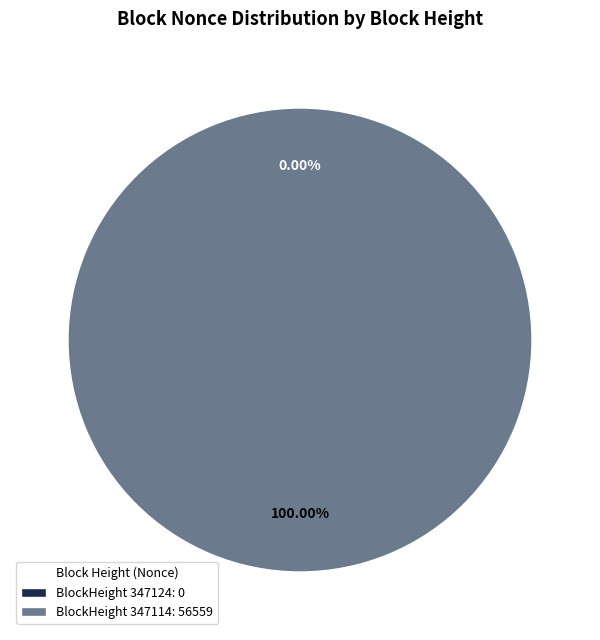

To the nearest percent, what portion does 347114 represent?

100%